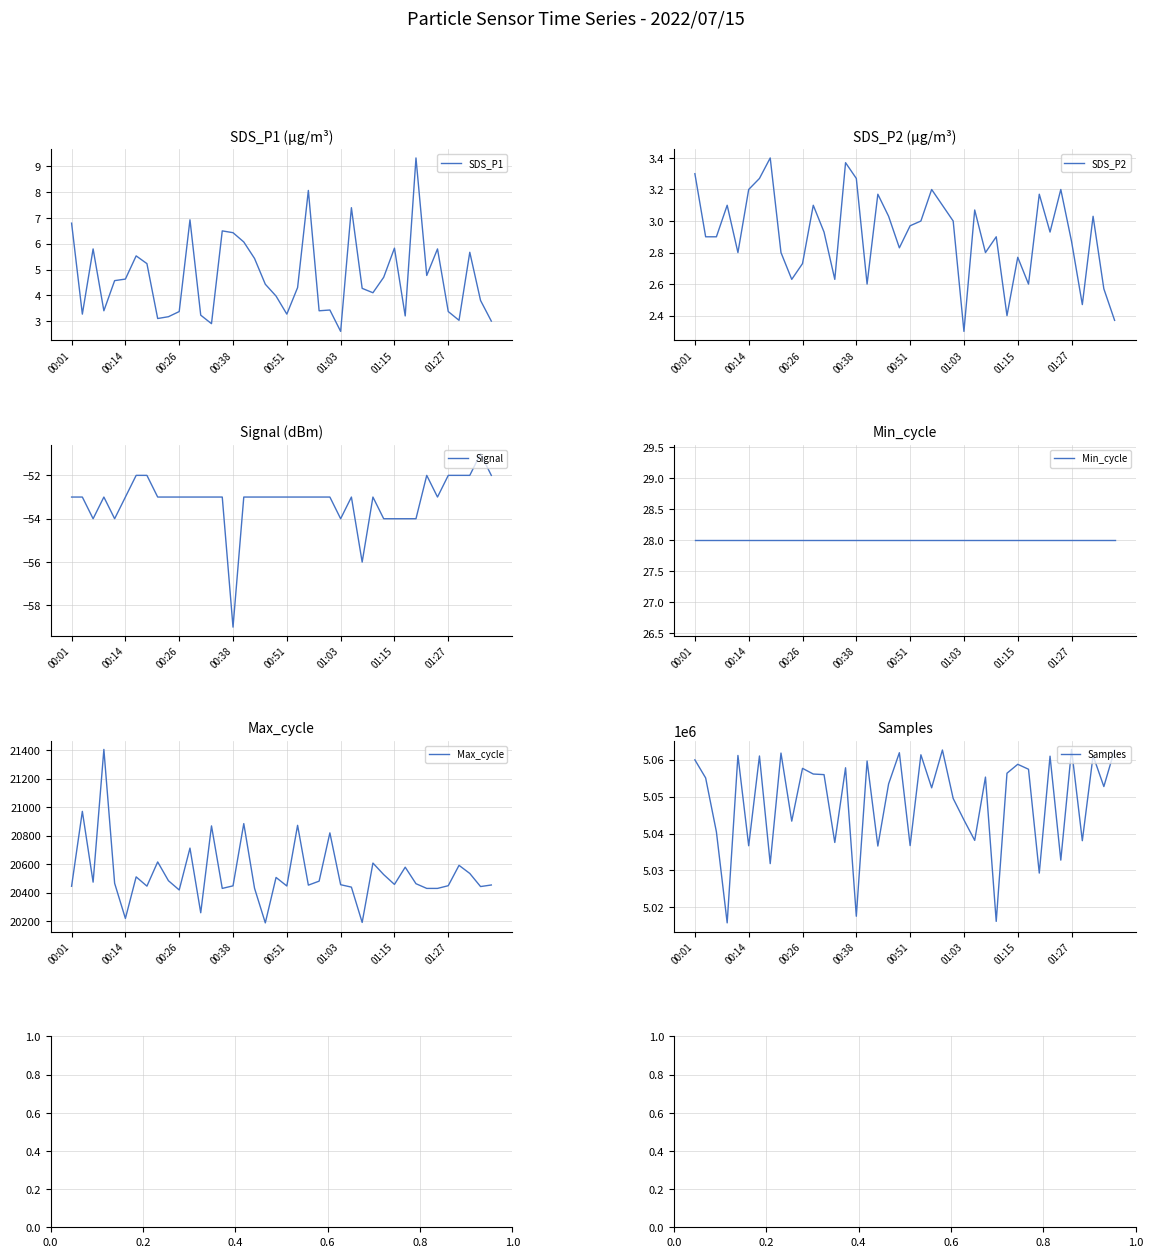

In Samples, how many points are lower than both neighbors (excluding endpoints)?

15